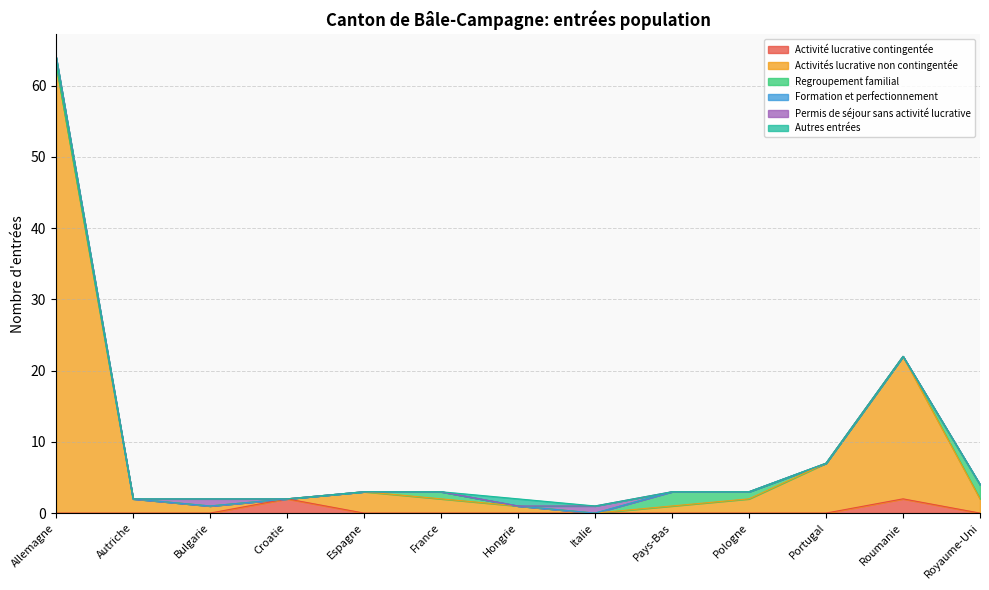

In Activité lucrative contingentée, how many points are higher than both neighbors (excluding endpoints)?

2